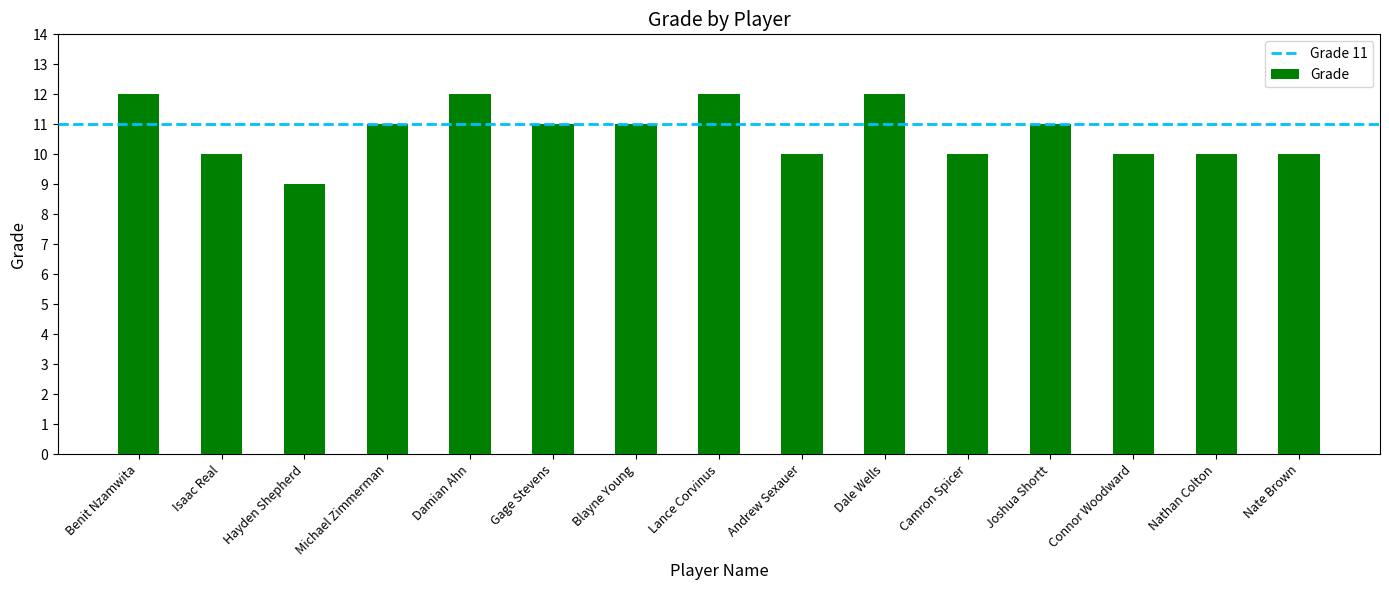

The chart shows a value of 11 at Blayne Young. True or false?

True